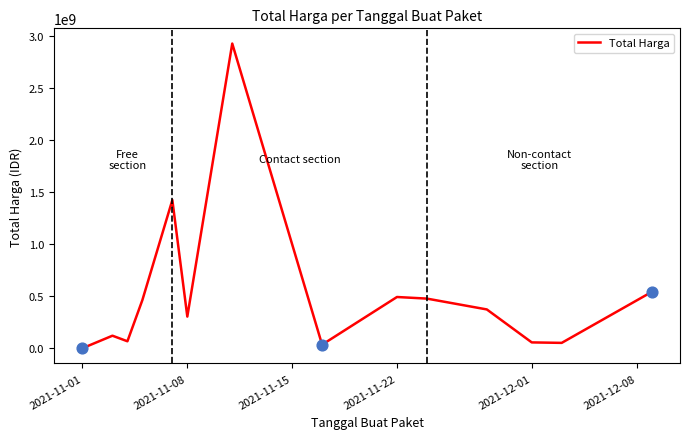

What is the difference between the maximum and minimum values?

2931228400